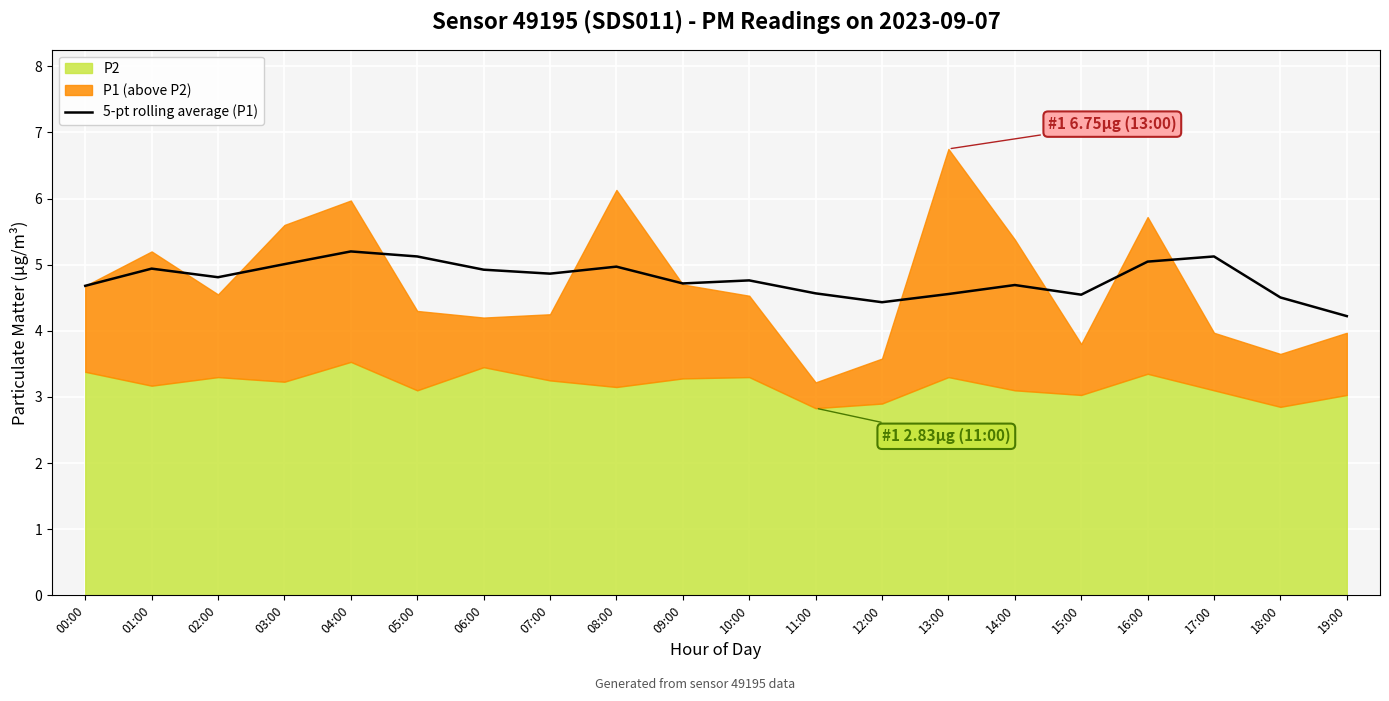

Rank the categories by value from lowest to highest.

19:00, 12:00, 18:00, 15:00, 13:00, 11:00, 00:00, 14:00, 09:00, 10:00, 02:00, 07:00, 06:00, 01:00, 08:00, 03:00, 16:00, 17:00, 05:00, 04:00